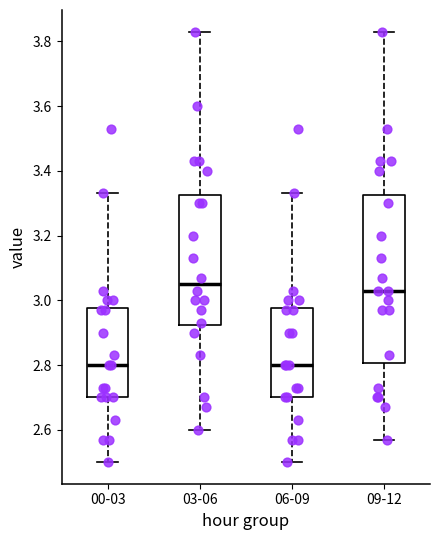

Which box is the tallest, from its lower edge to its upper edge?

09-12